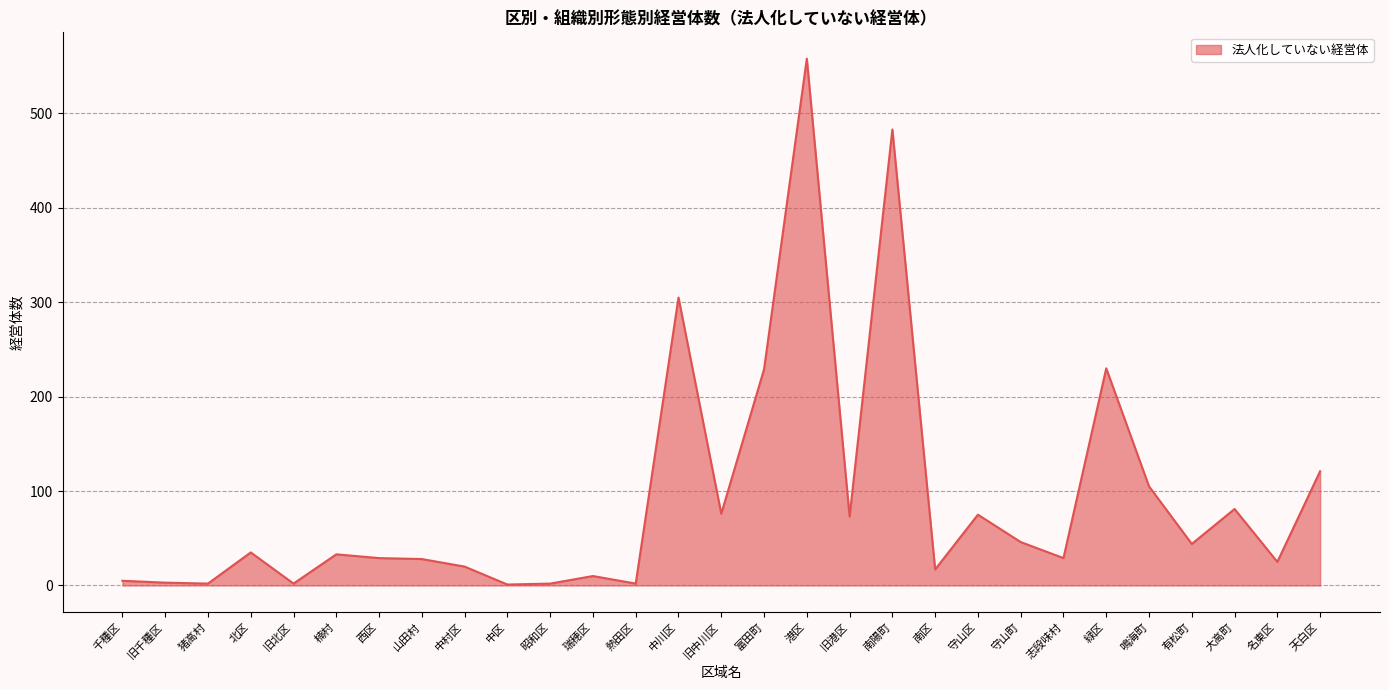

True or false: the data shows 46 at 守山町.

True